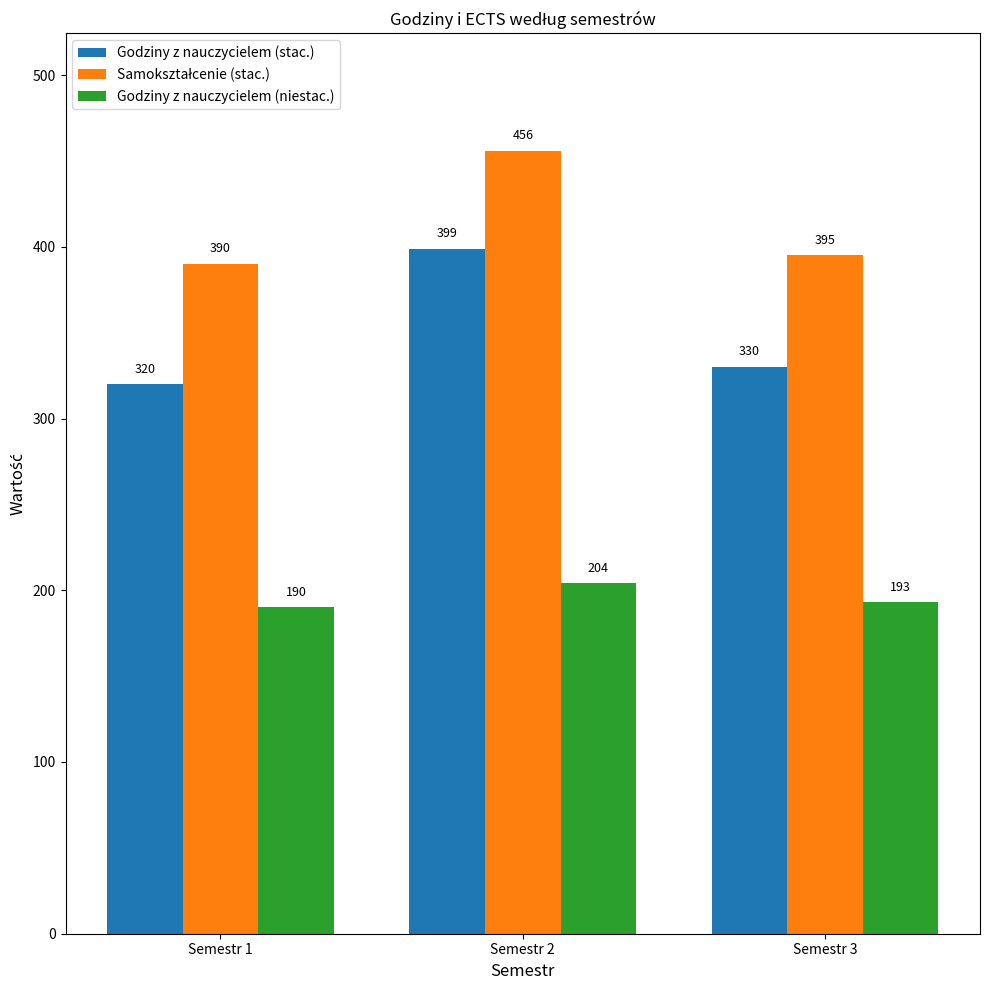

The value of Godziny z nauczycielem (niestac.) at Semestr 1 is 190. True or false?

True